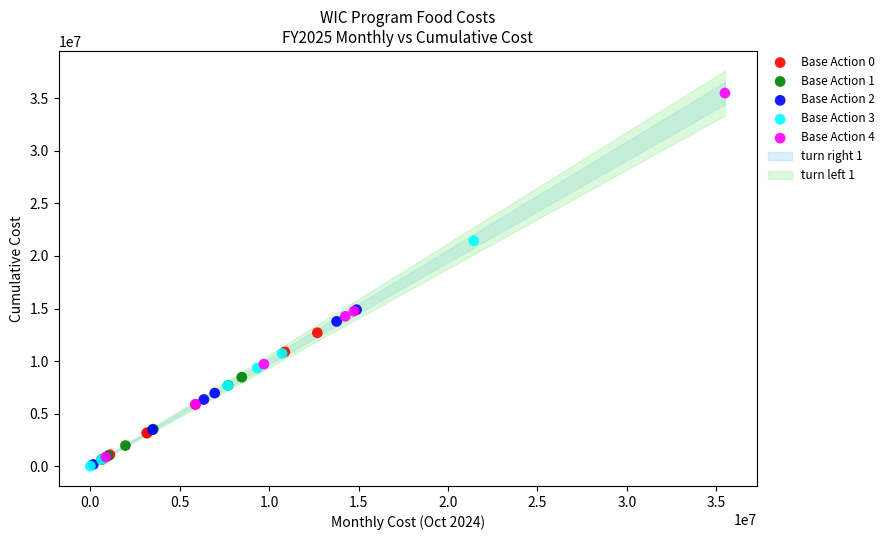

Which series contains the highest Y value?

Base Action 4